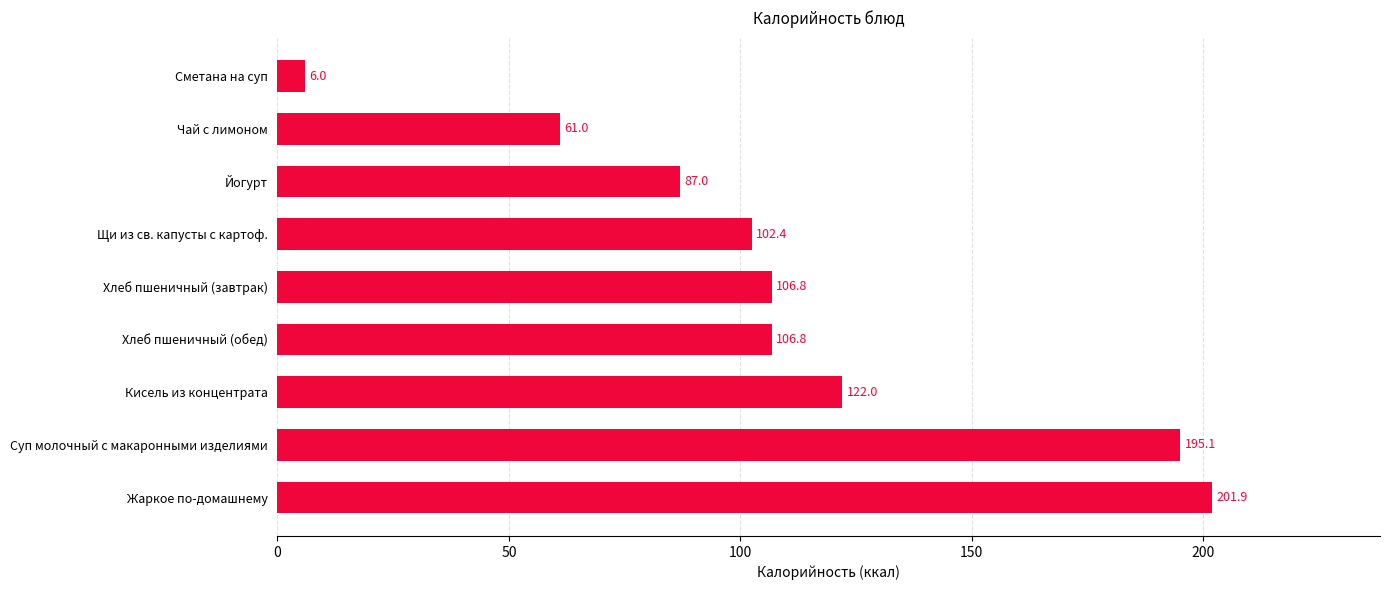

The value at Щи из св. капусты с картоф. is 102.4. True or false?

True